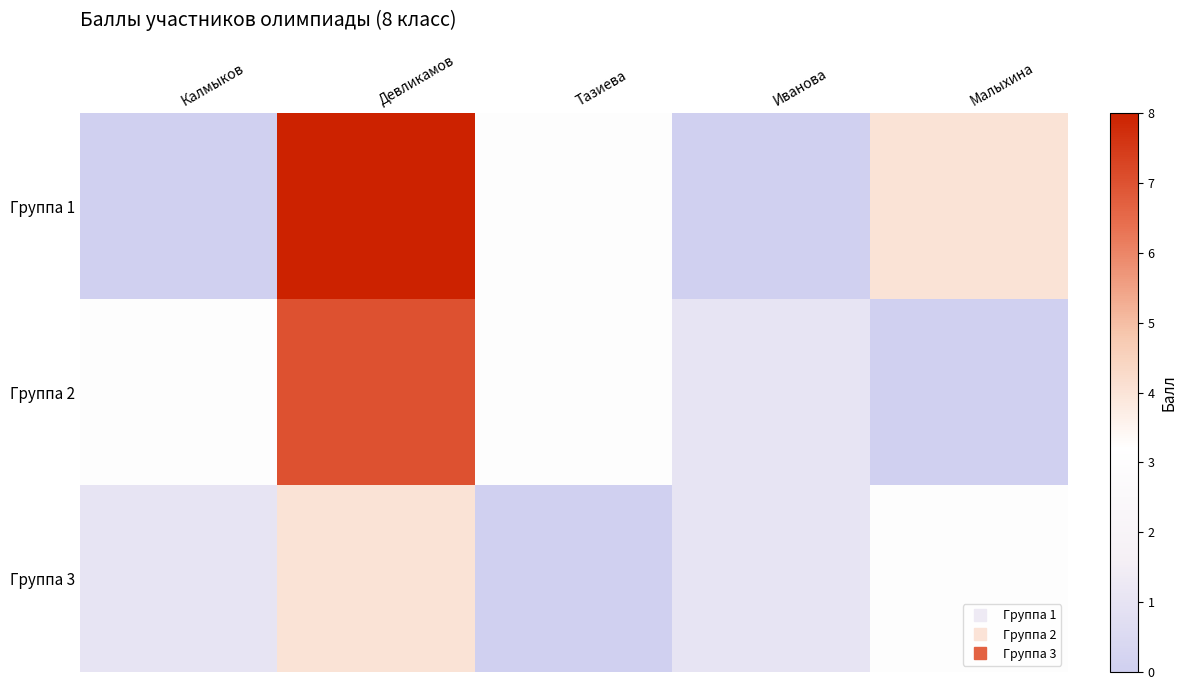

List the series in order of their peak value, lowest first.

Группа 3, Группа 2, Группа 1